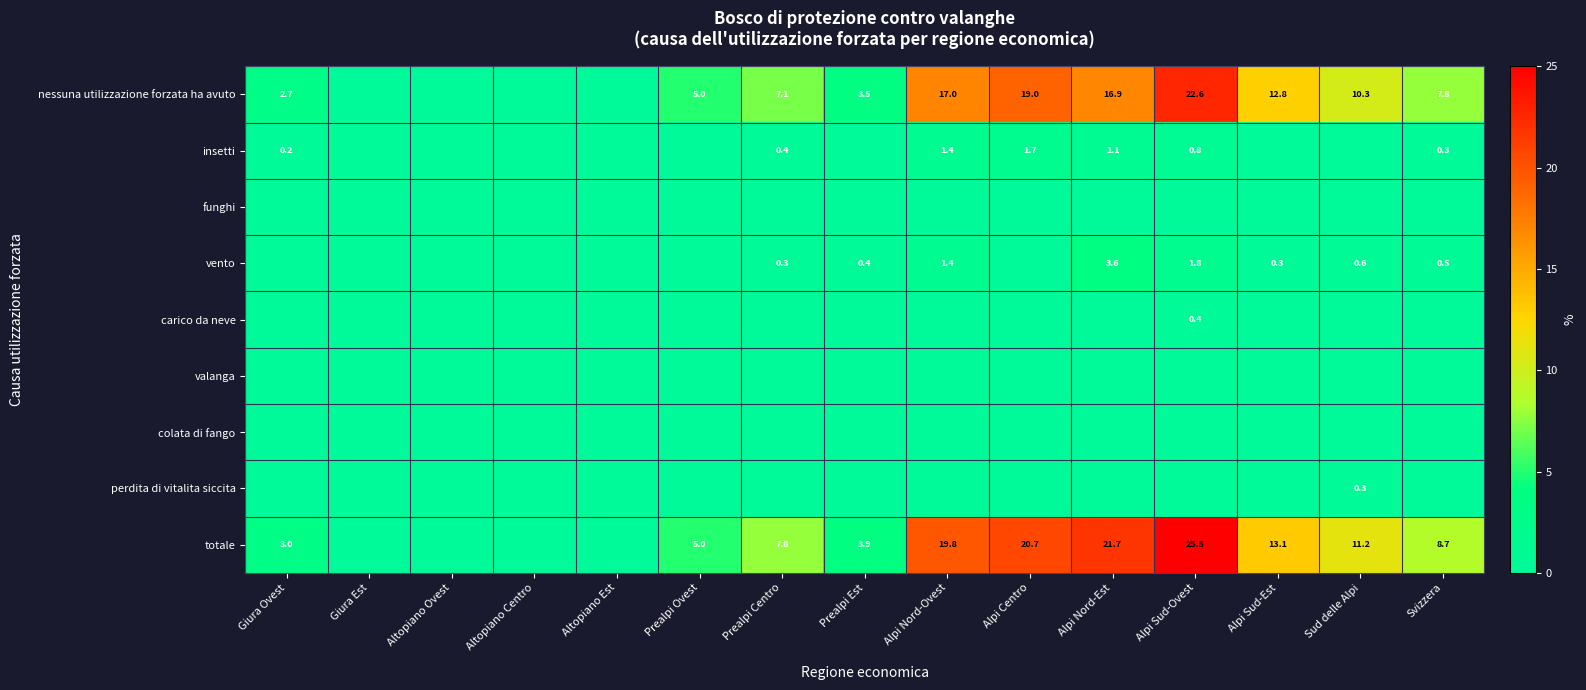

The value of nessuna utilizzazione forzata ha avuto at Alpi Sud-Ovest is 36.8. True or false?

False